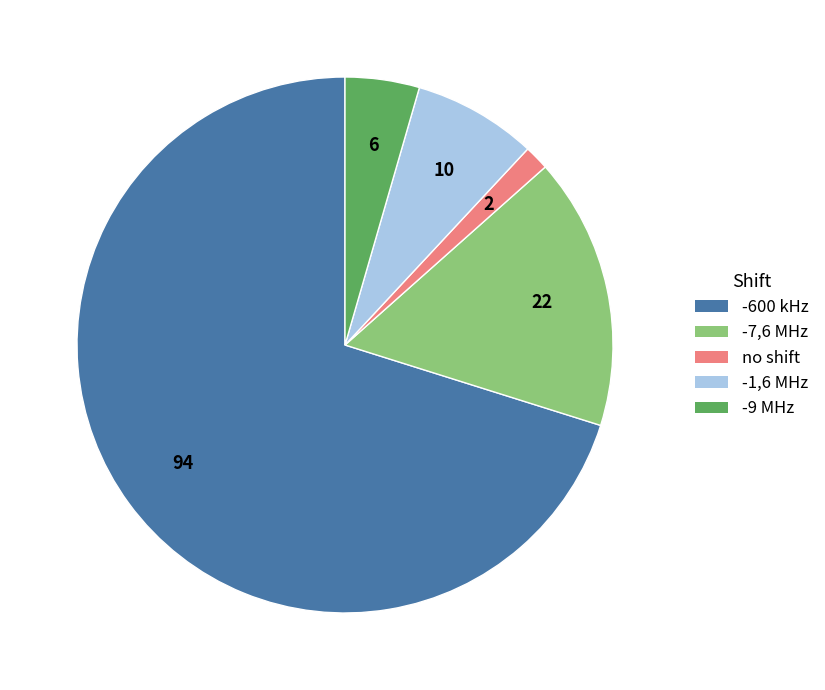

Approximately how many times larger is the value at -9 MHz compared to -7,6 MHz?

0.3